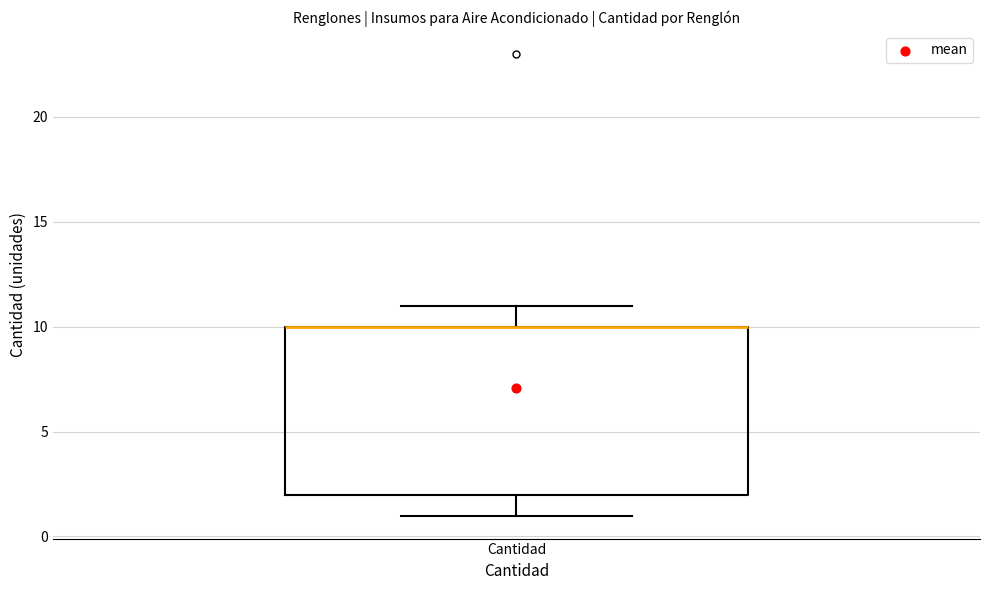

Read this box plot against the y-axis: the position of the median line, the range covered by the box, and the ends of both whiskers. The values are not printed on the chart, so give them approximately, as read against the axis.

median 10 (drawn on the box's upper edge), box 2 to 10, whiskers 1 to 11